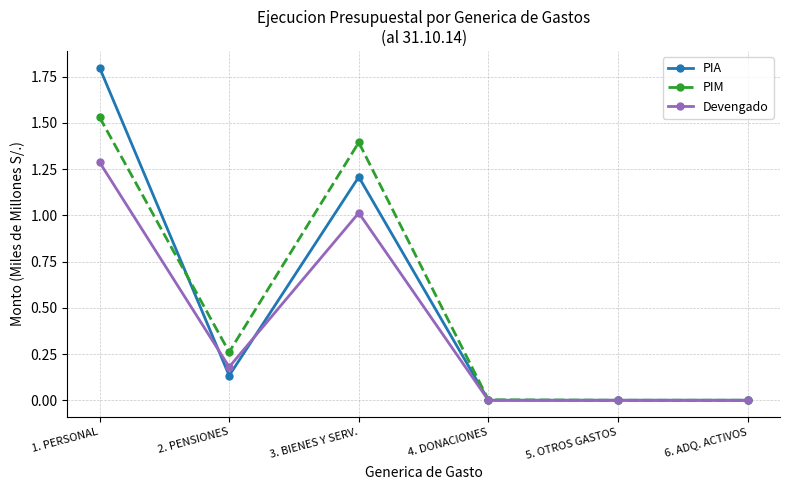

Which series changed the most between 2. PENSIONES and 5. OTROS GASTOS?

PIM